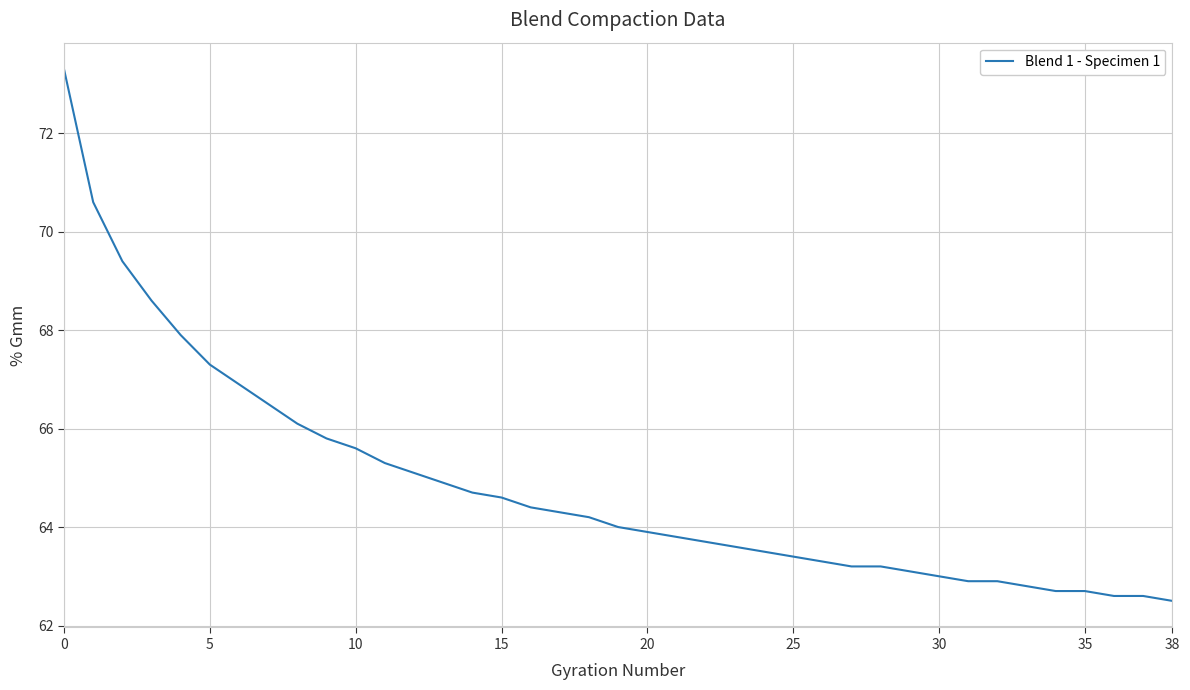

What is the difference between the second highest and minimum values?

8.1